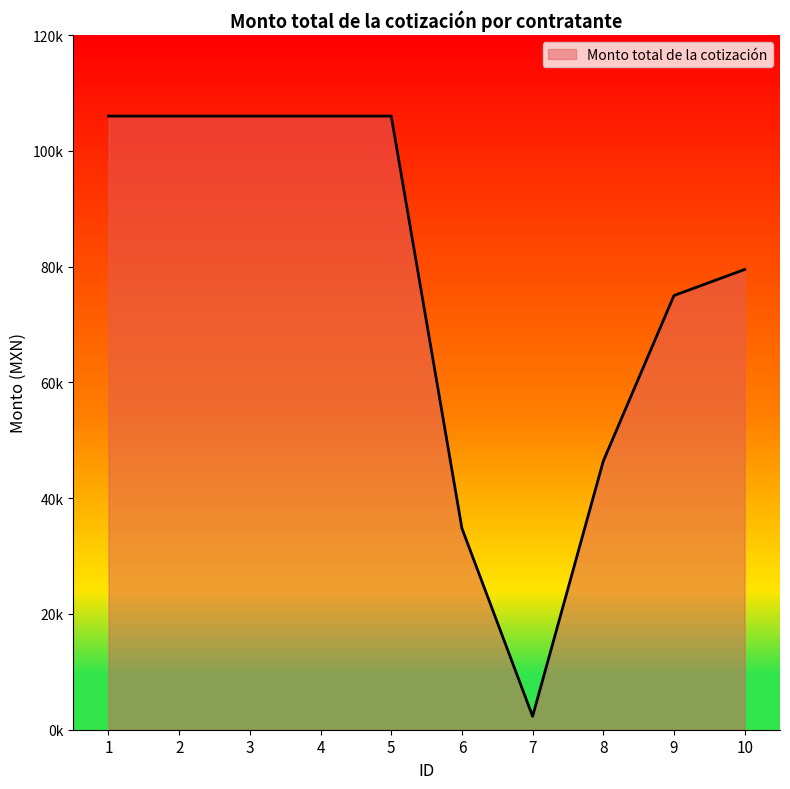

Is this an area chart (filled region under the line)?

Yes